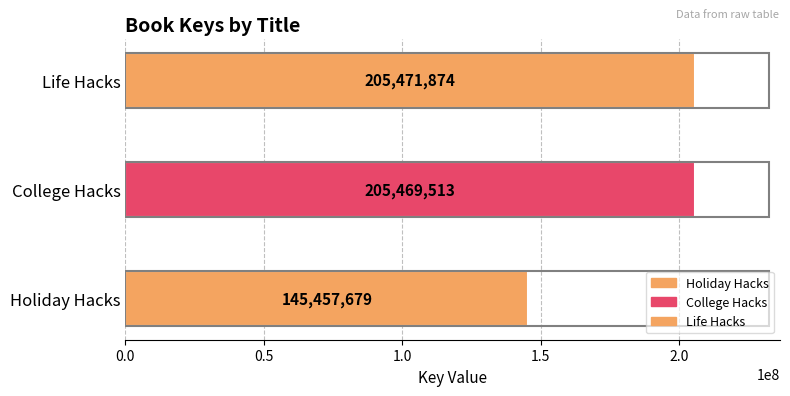

What is the difference between the values at Life Hacks and Holiday Hacks?

60014195